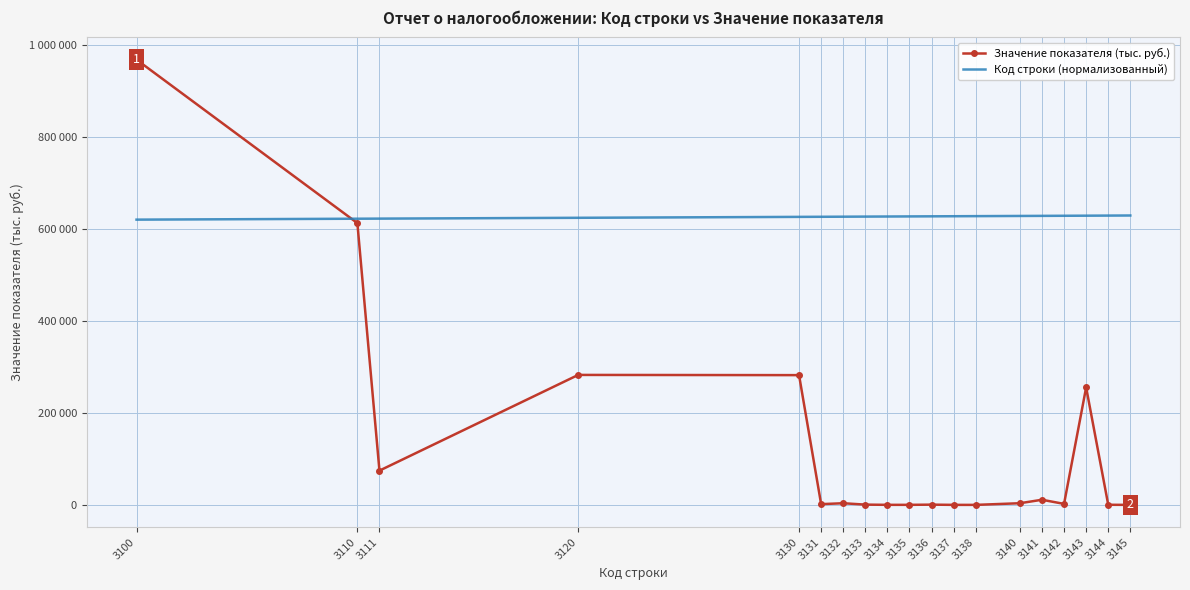

Between 3136 and 3145, which series saw the biggest shift?

Код строки (нормализованный)